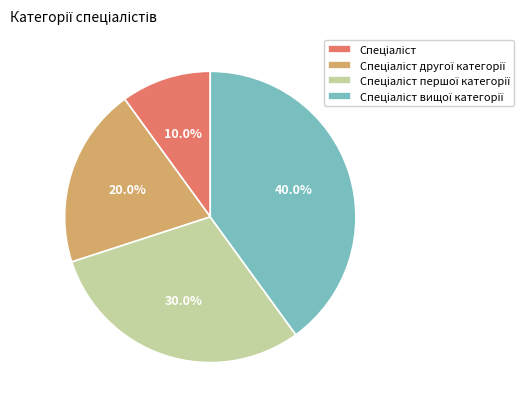

Is there a majority slice in this chart?

No